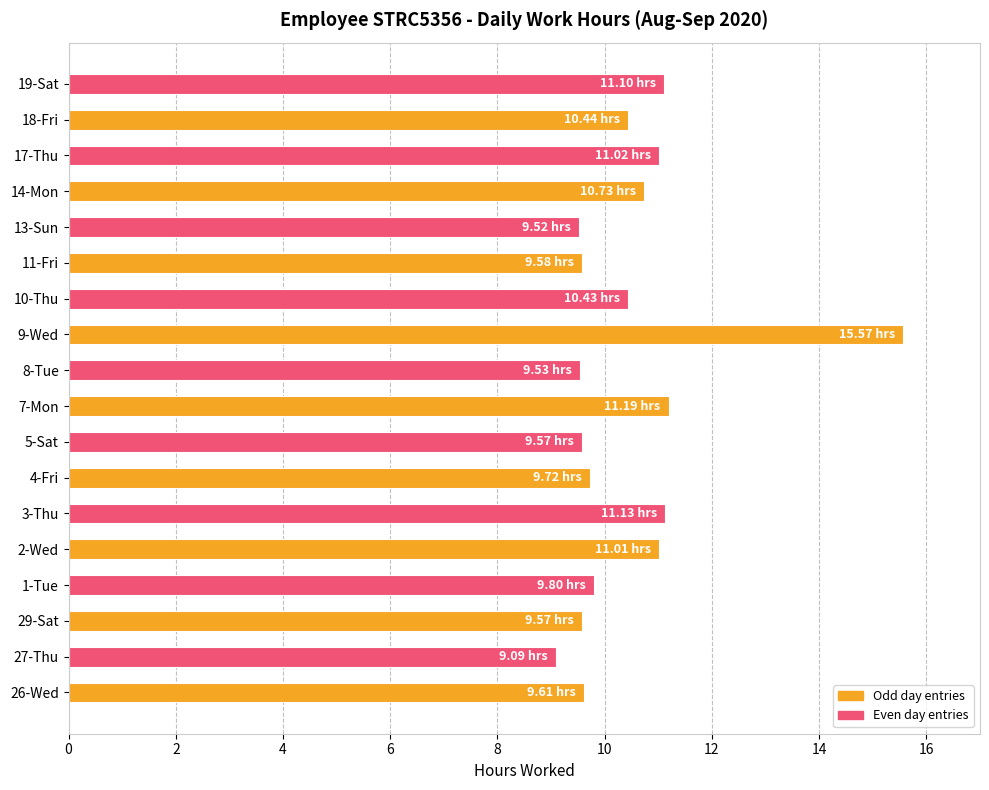

Between 18-Fri and 2-Wed, which is larger?

2-Wed